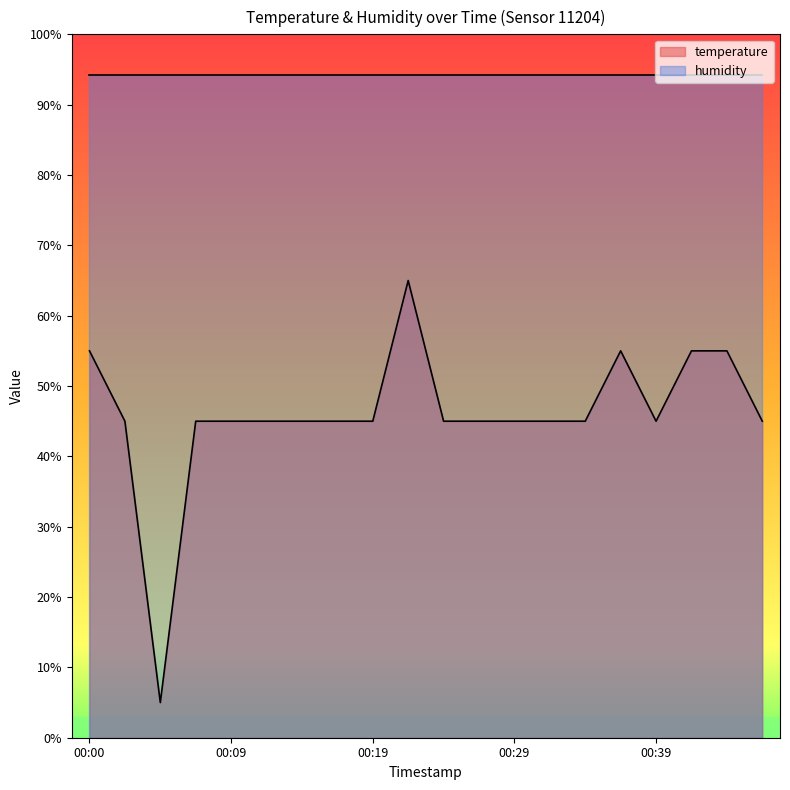

Which has a higher value, 00:34 or 00:19?

00:34